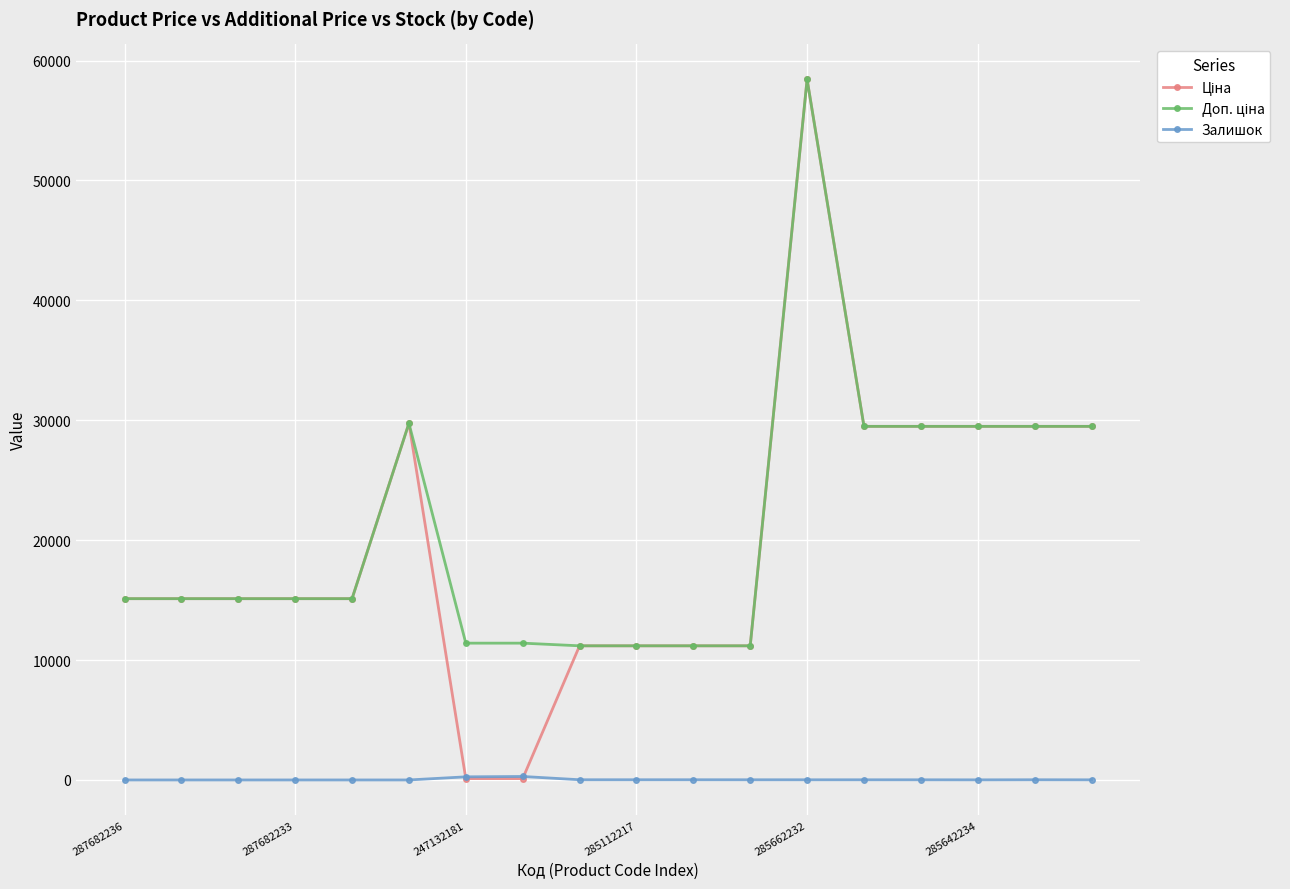

What is the maximum value shown in the chart?

58426.5